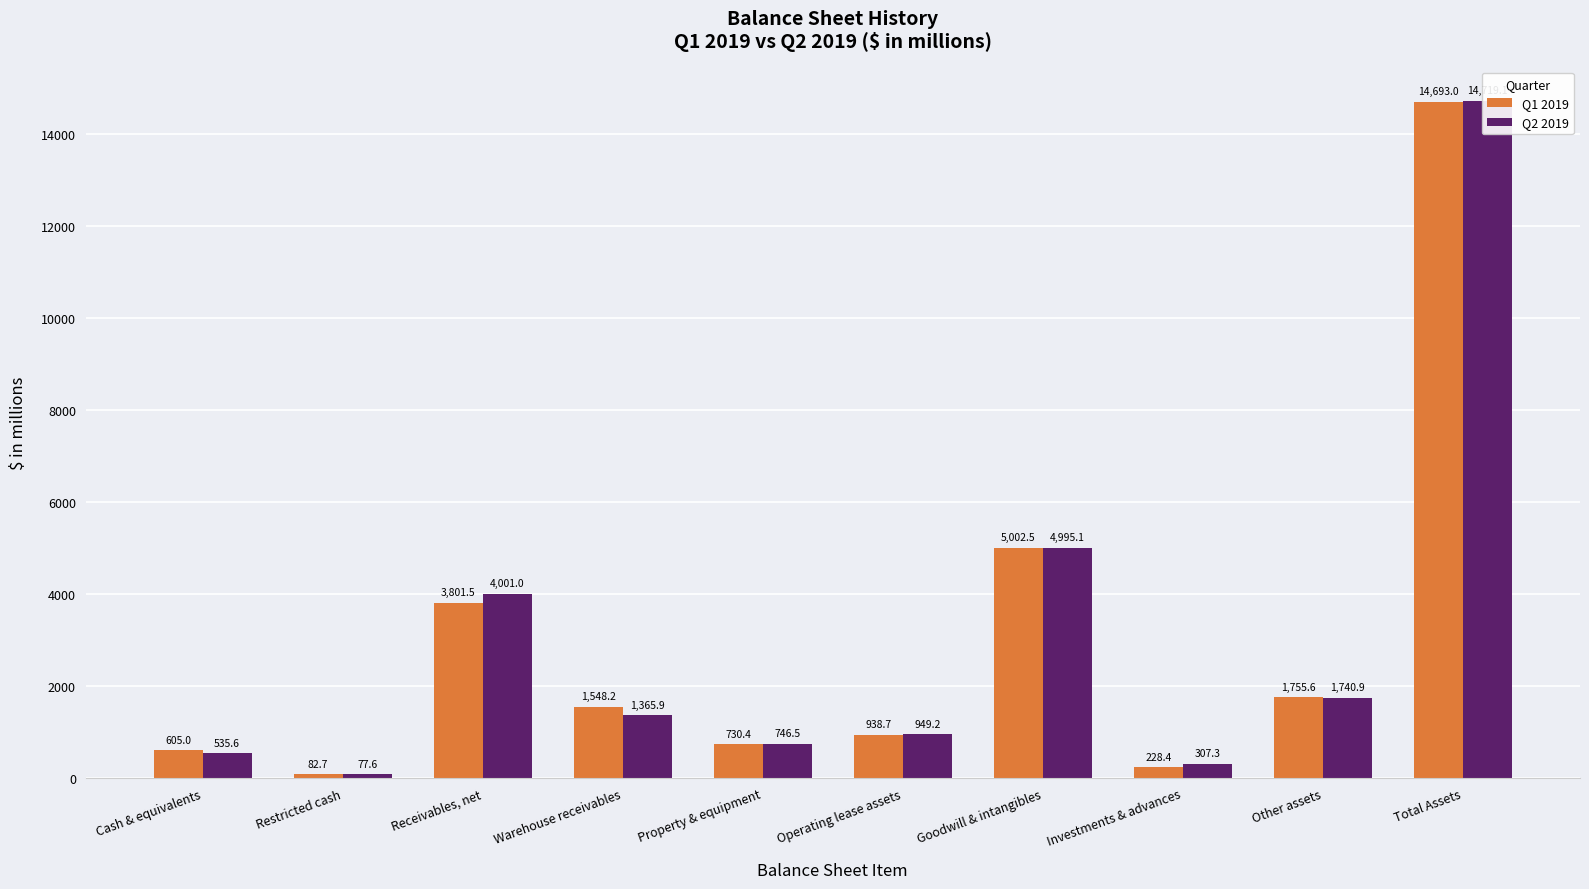

What are all the series names shown in the legend?

Q1 2019, Q2 2019